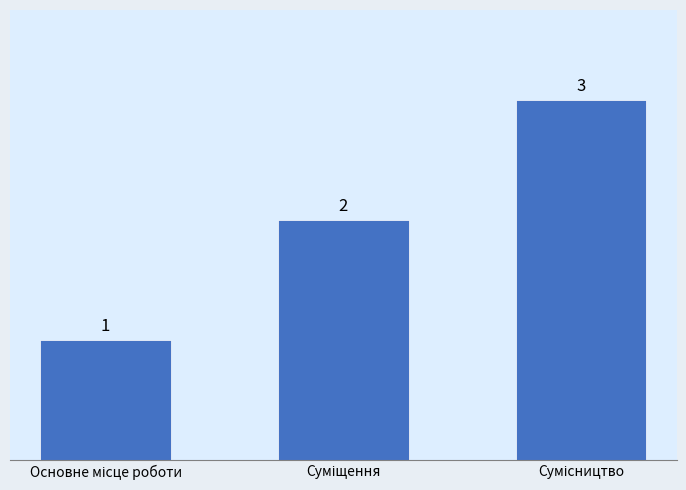

Reading left to right, transcribe all the data shown in this chart.

1	2	3